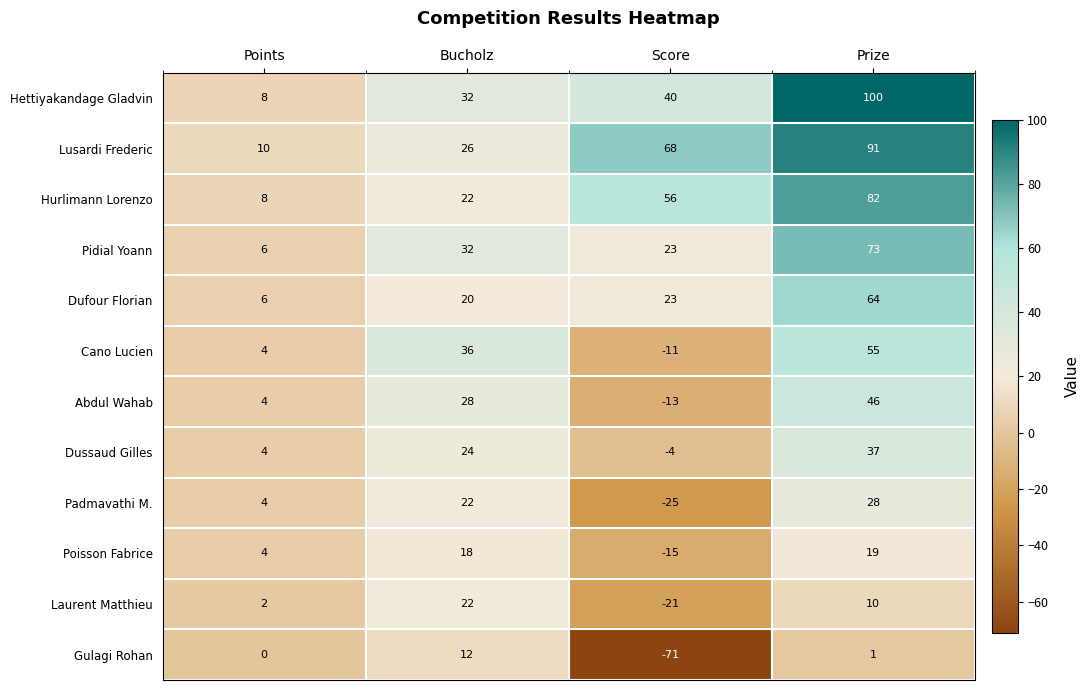

What is the difference between the highest and lowest values at Score?

139